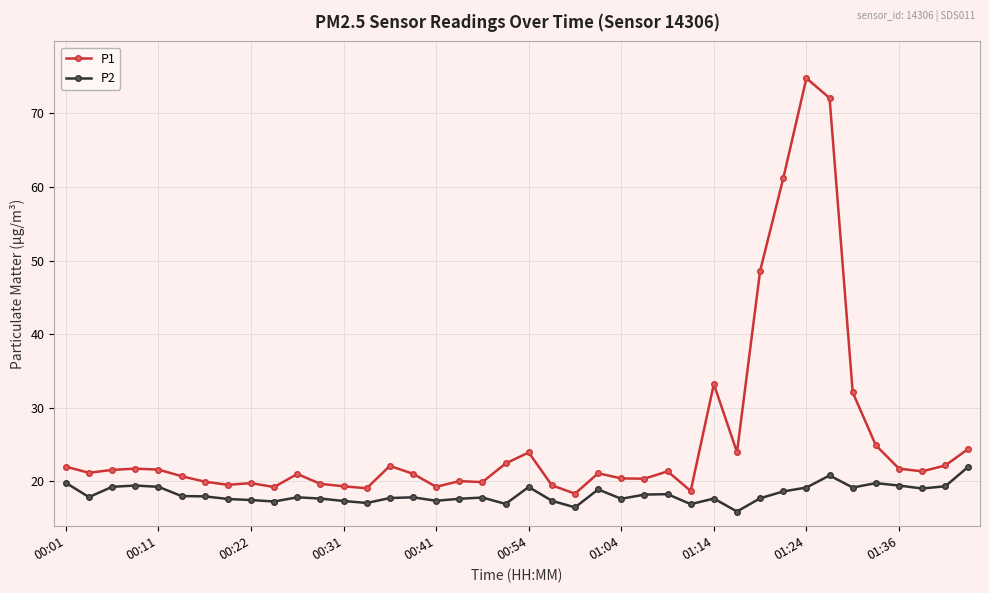

What is the minimum value for P2?

15.9